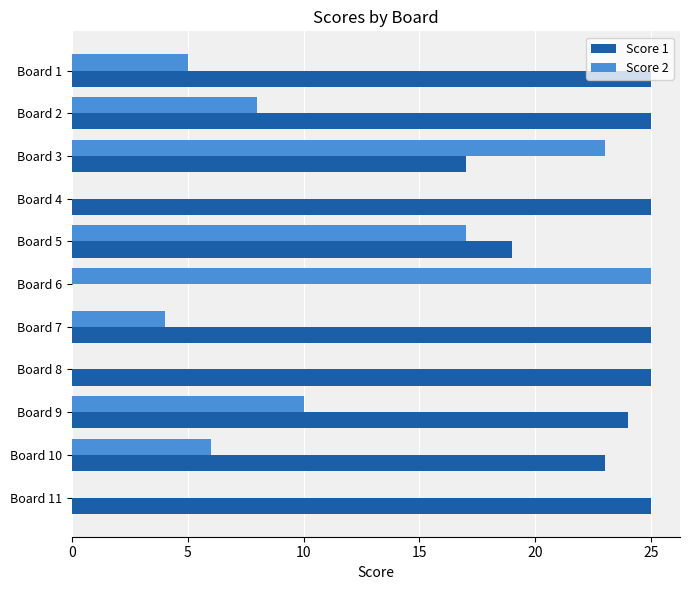

Is it true that Score 2 equals 12 at Board 8?

False